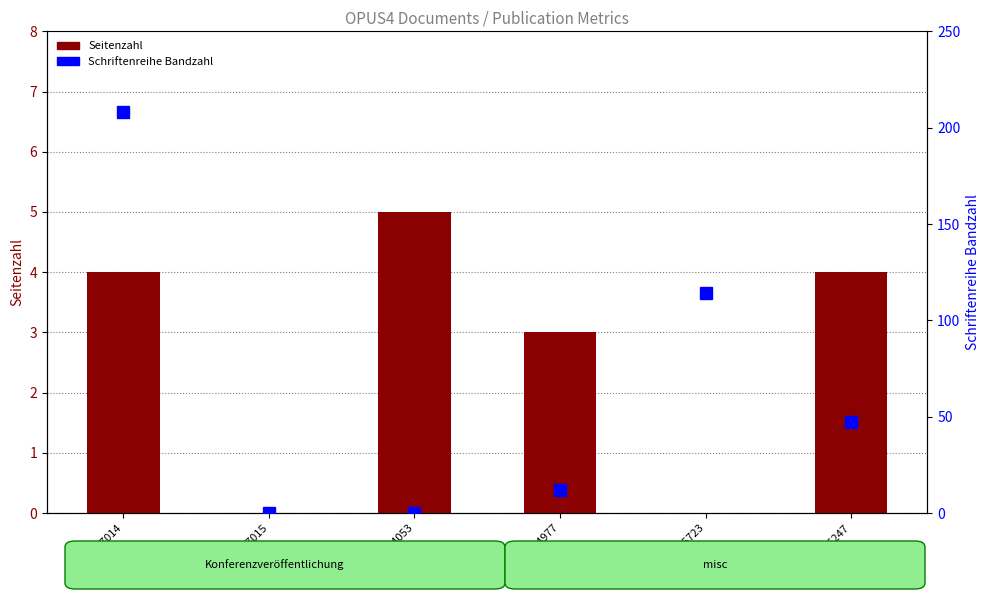

Is the value of Schriftenreihe Bandzahl at OPUS4-15723 greater than the value of Seitenzahl at OPUS4-14977?

Yes